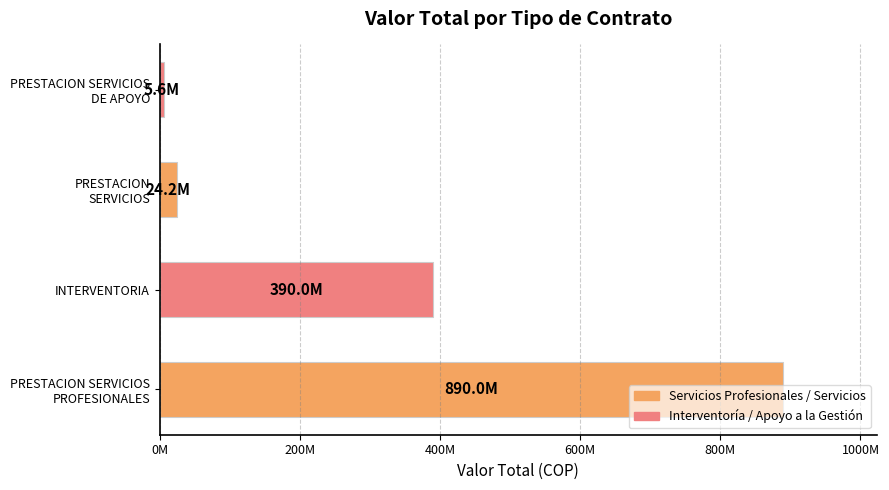

Which label corresponds to the largest value in the chart?

PRESTACION SERVICIOS
PROFESIONALES